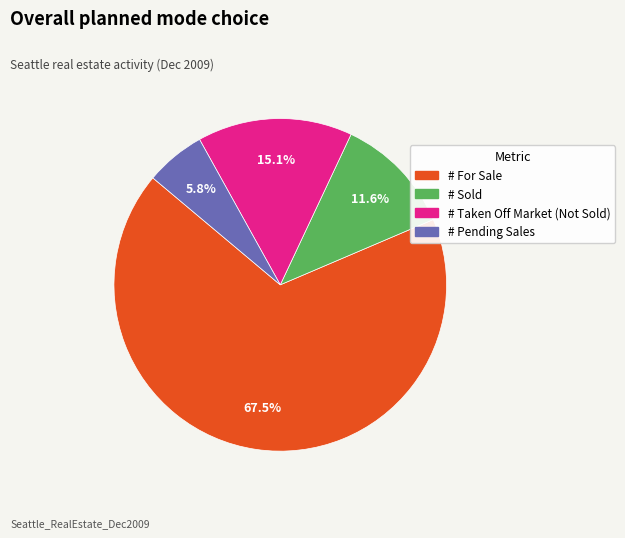

Does any single category account for the majority?

Yes